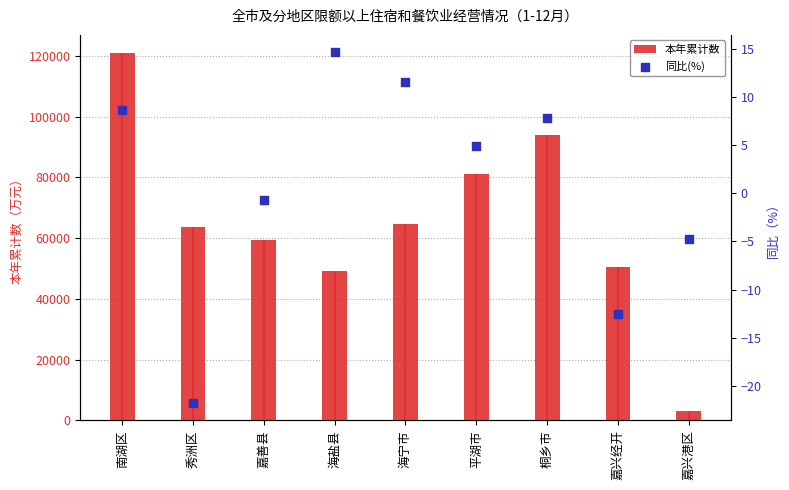

What are all the series names shown in the legend?

本年累计数, 同比(%)